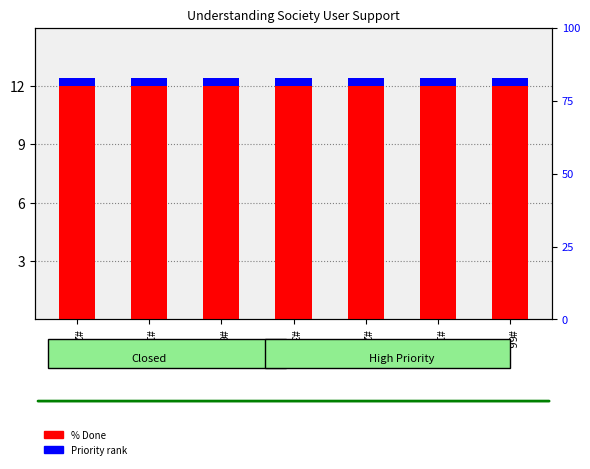

Count the number of data series in this chart.

2